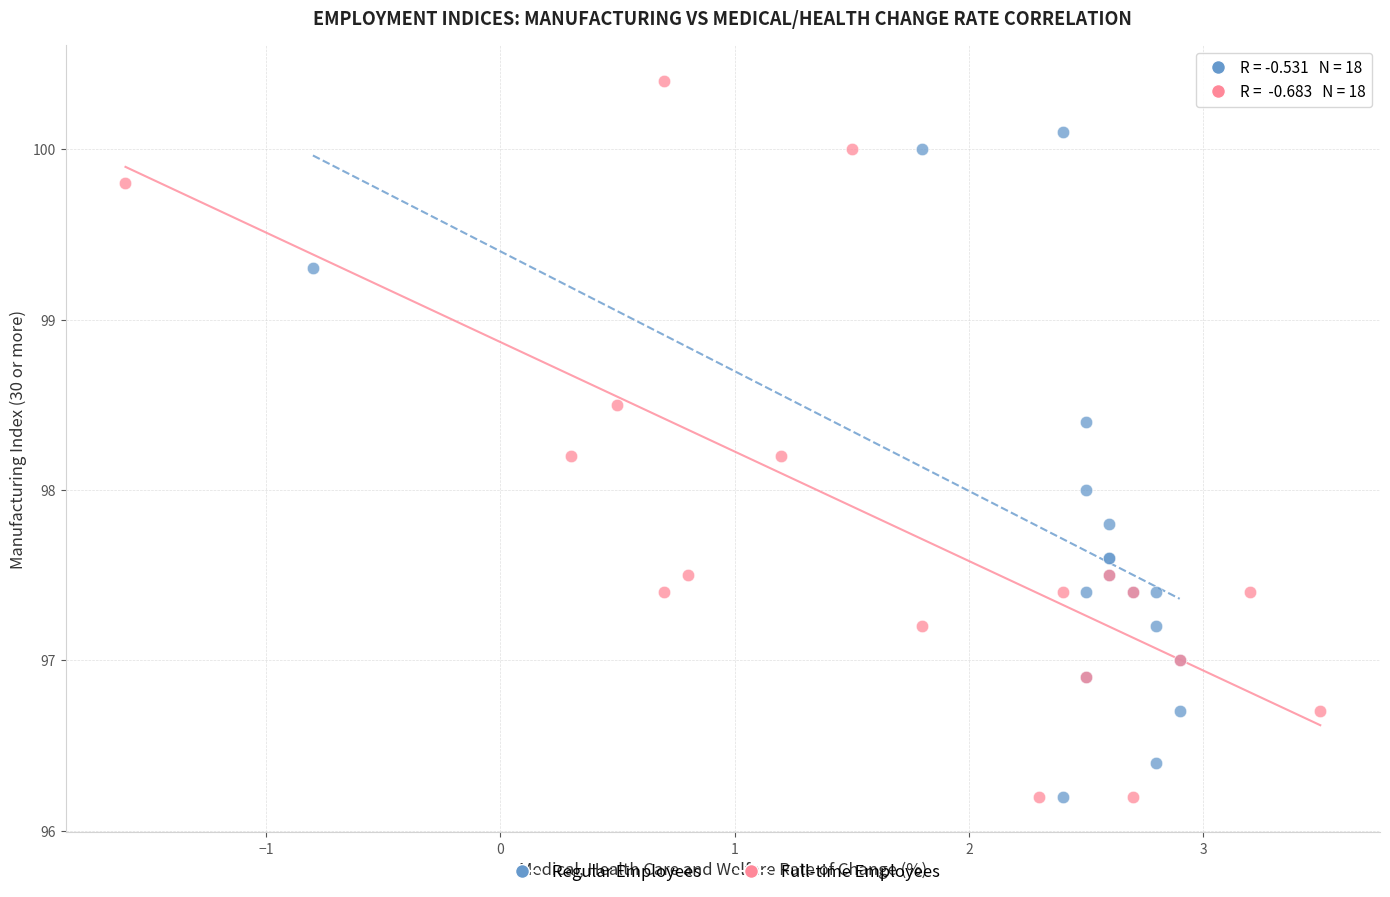

Which series reaches the maximum Y coordinate?

Full-time Employees